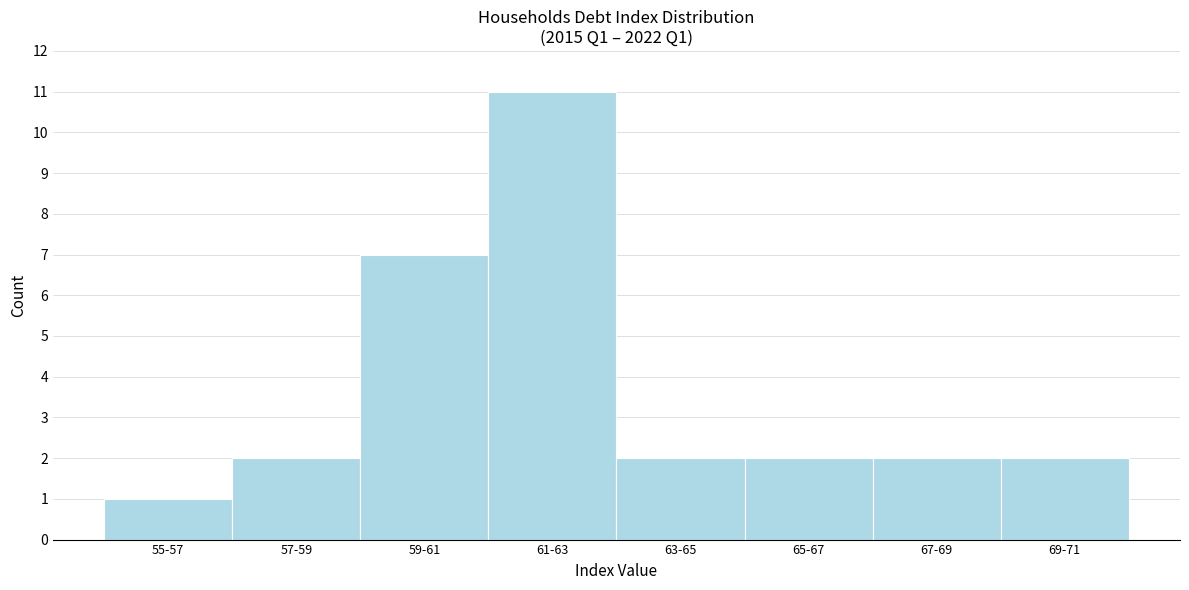

Reading right to left, extract all data points from this chart.

2	2	2	2	11	7	2	1